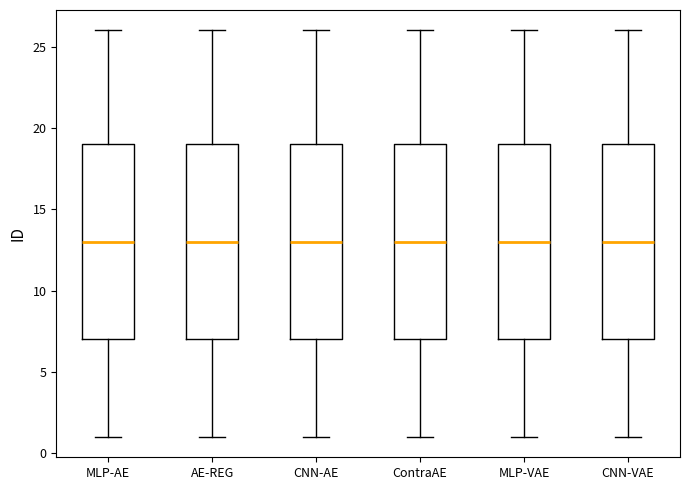

Reading left to right, read every box against the y-axis: the position of its median line, the range the box covers, and the ends of its whiskers. The values are not printed on the chart, so give them approximately, as read against the axis.

MLP-AE: median 13, box 7 to 19, whiskers 1 to 26
AE-REG: median 13, box 7 to 19, whiskers 1 to 26
CNN-AE: median 13, box 7 to 19, whiskers 1 to 26
ContraAE: median 13, box 7 to 19, whiskers 1 to 26
MLP-VAE: median 13, box 7 to 19, whiskers 1 to 26
CNN-VAE: median 13, box 7 to 19, whiskers 1 to 26